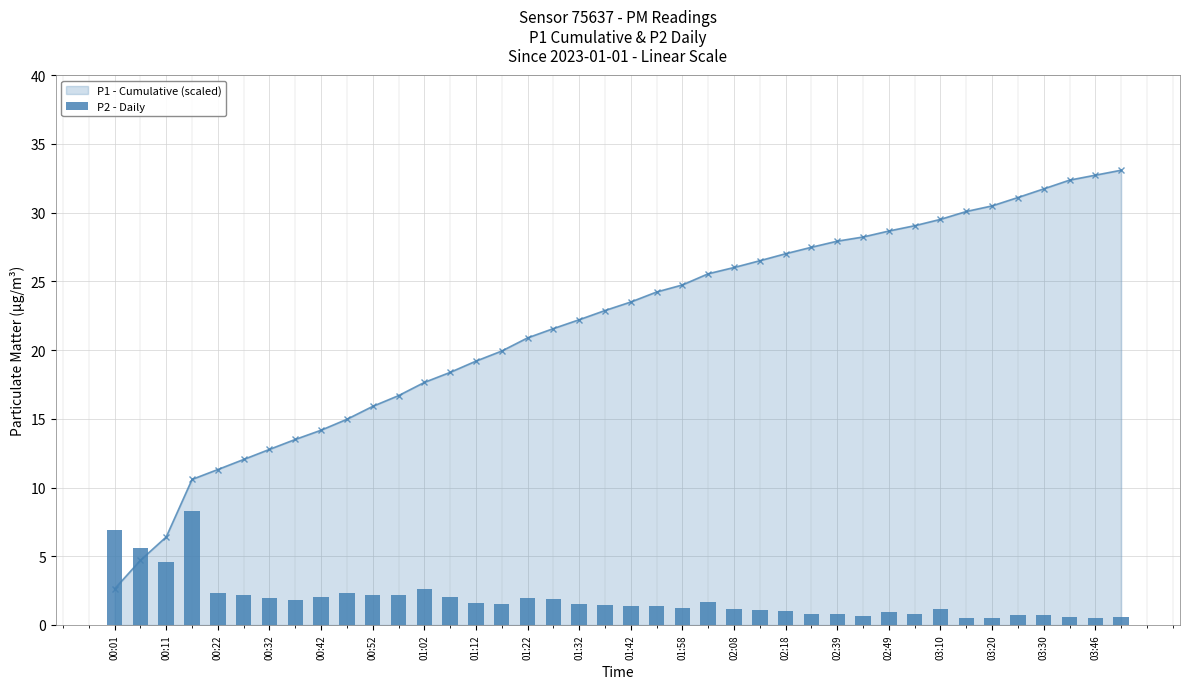

The P1 - Cumulative (scaled) series shows 6.2 at 00:22. True or false?

False